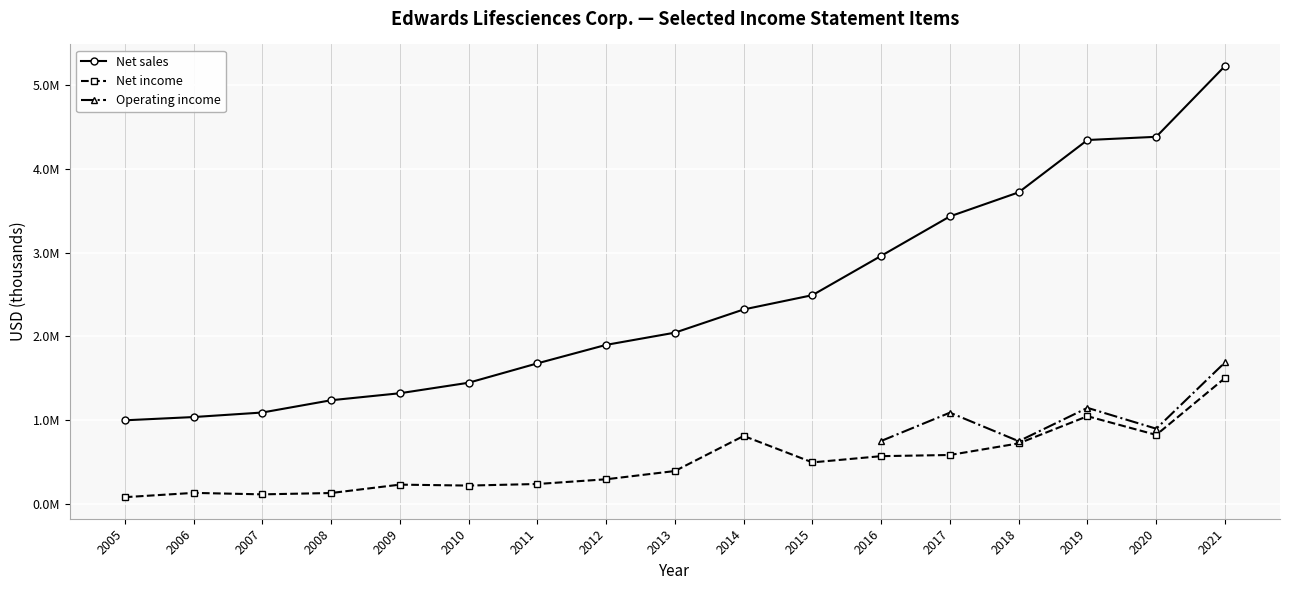

What is the sum of all Net income values?

8375100